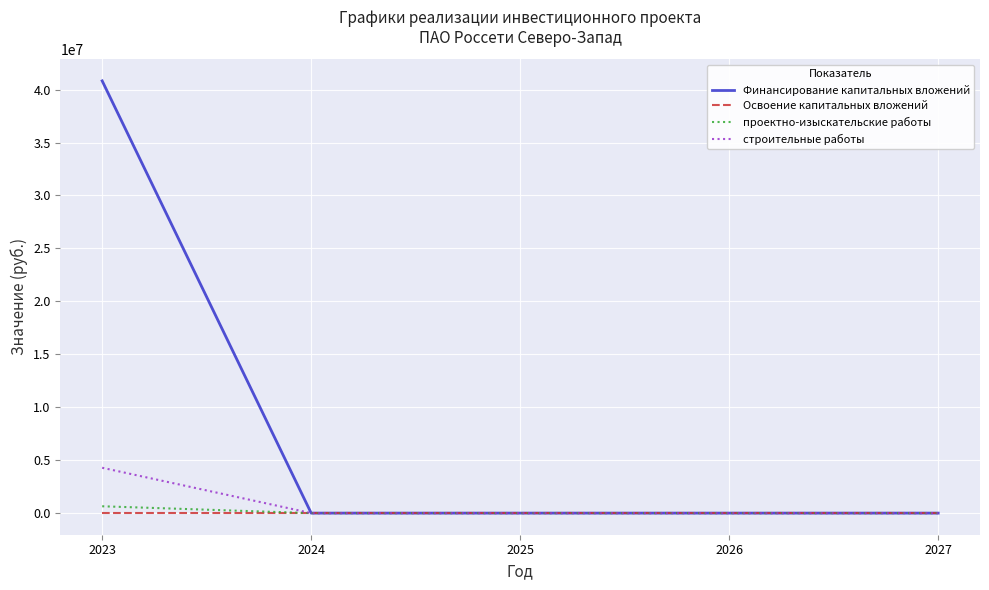

Which series has the largest total across all categories?

Финансирование капитальных вложений